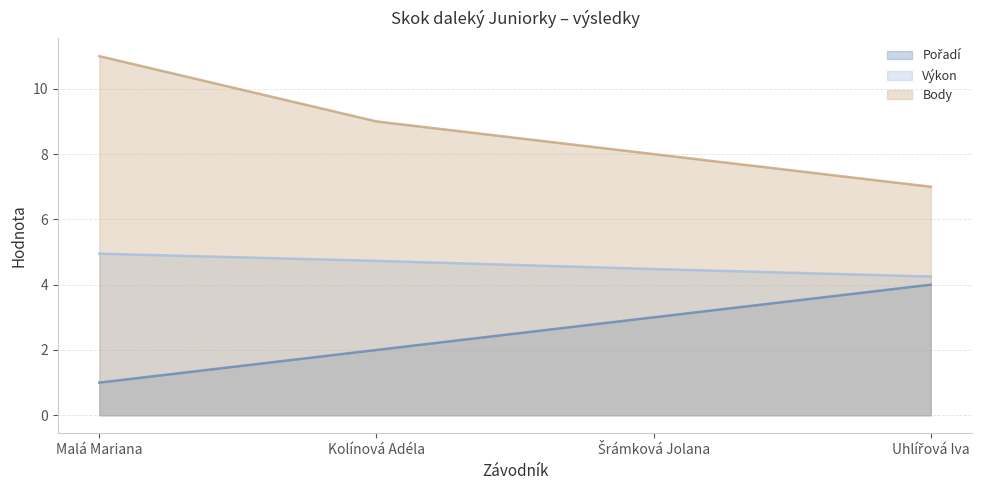

Is the value of Body at Uhlířová Iva greater than the value of Pořadí at Kolínová Adéla?

Yes